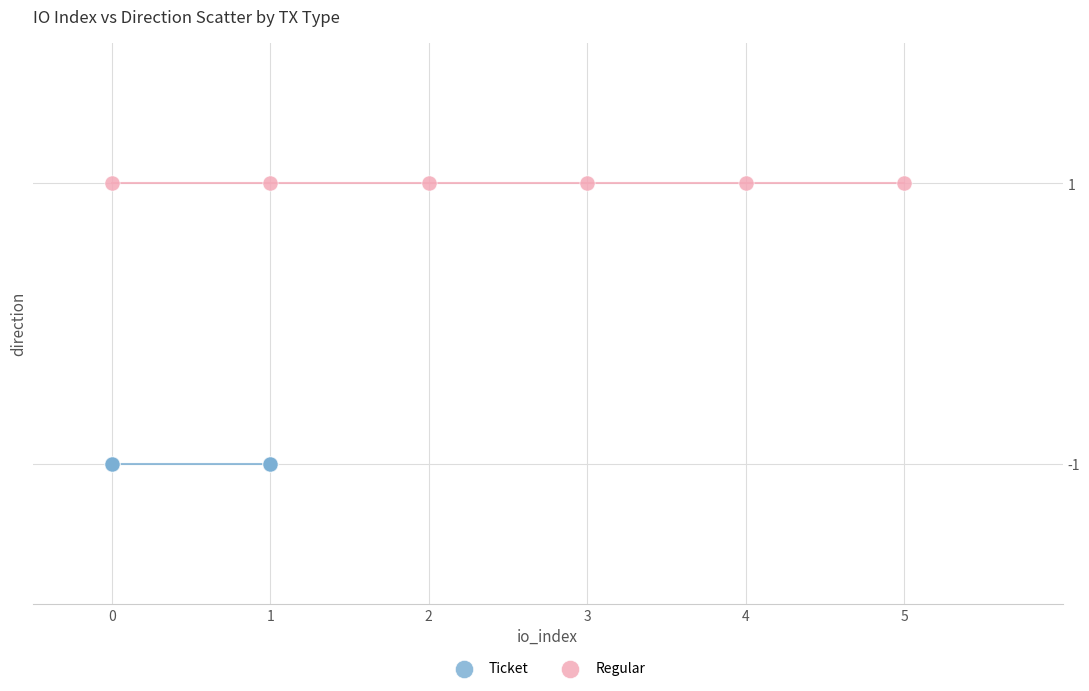

Which series contains the lowest Y value?

Ticket